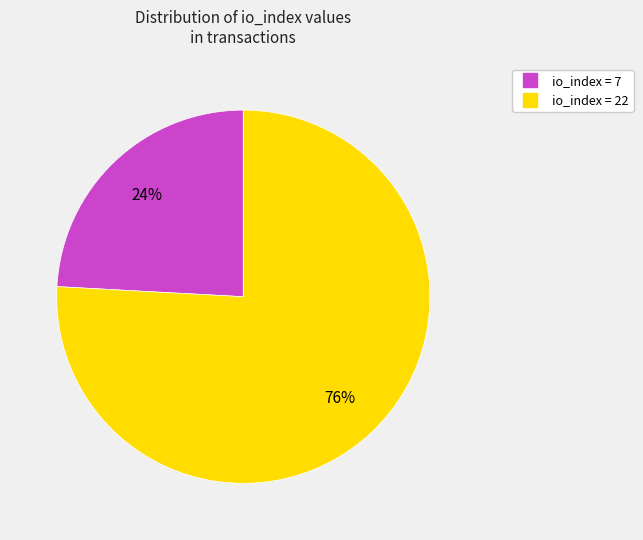

Is there any slice that represents more than half of the pie?

Yes